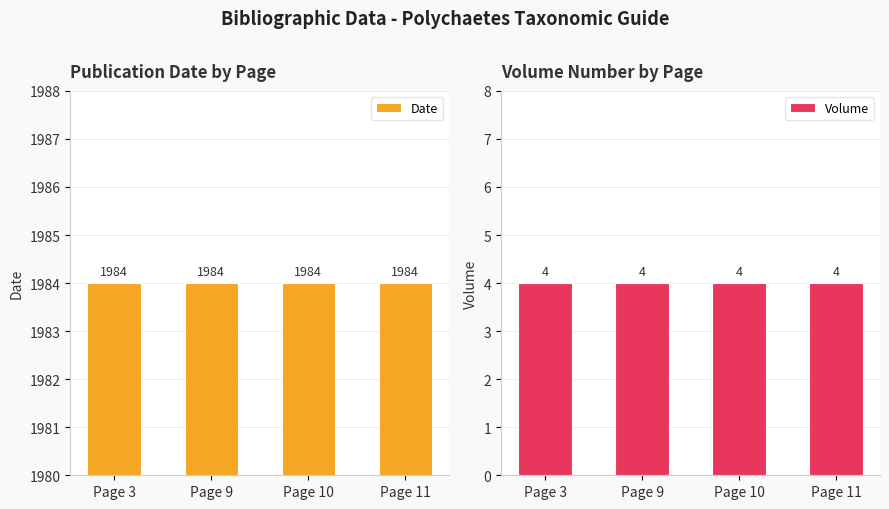

Rank the series by their average value, from highest to lowest.

Date, Volume